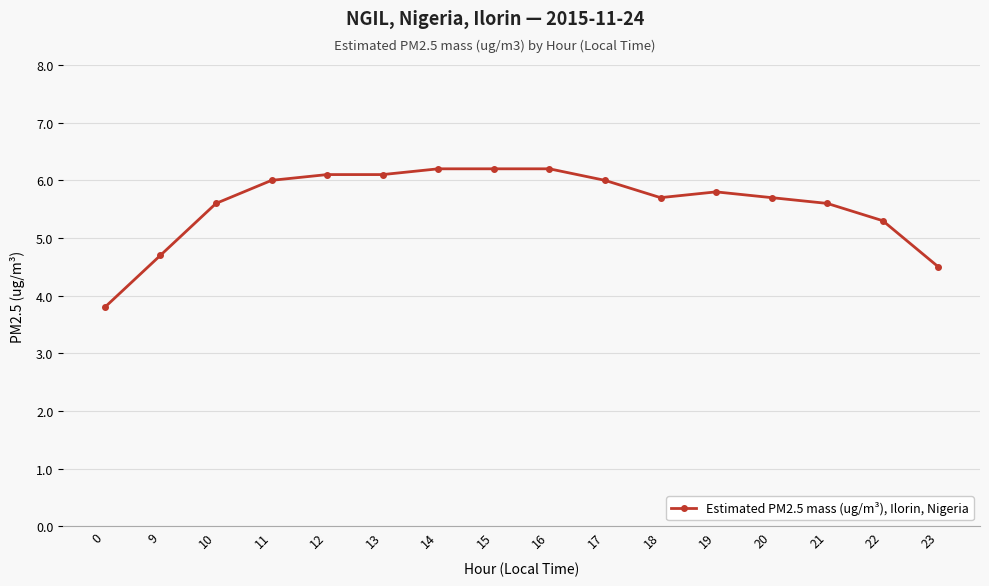

What is the average value?

5.6